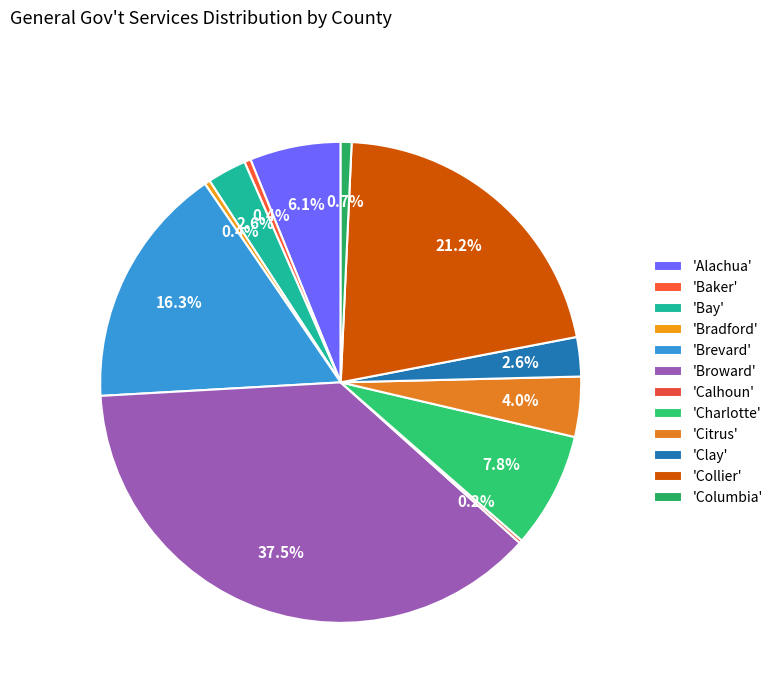

Which slice is the smallest?

Calhoun